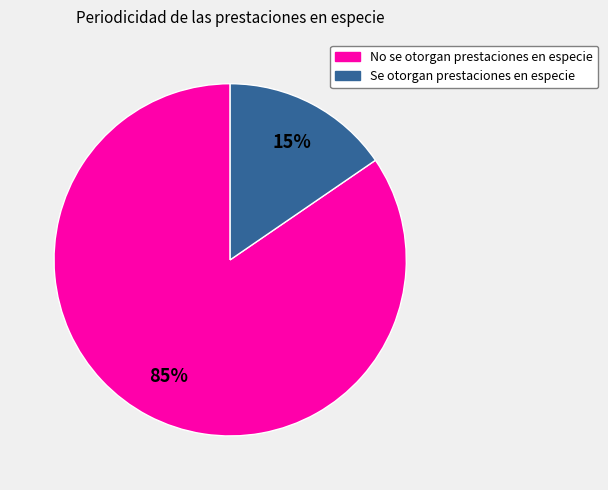

Which slice is the largest?

No se otorgan prestaciones en especie